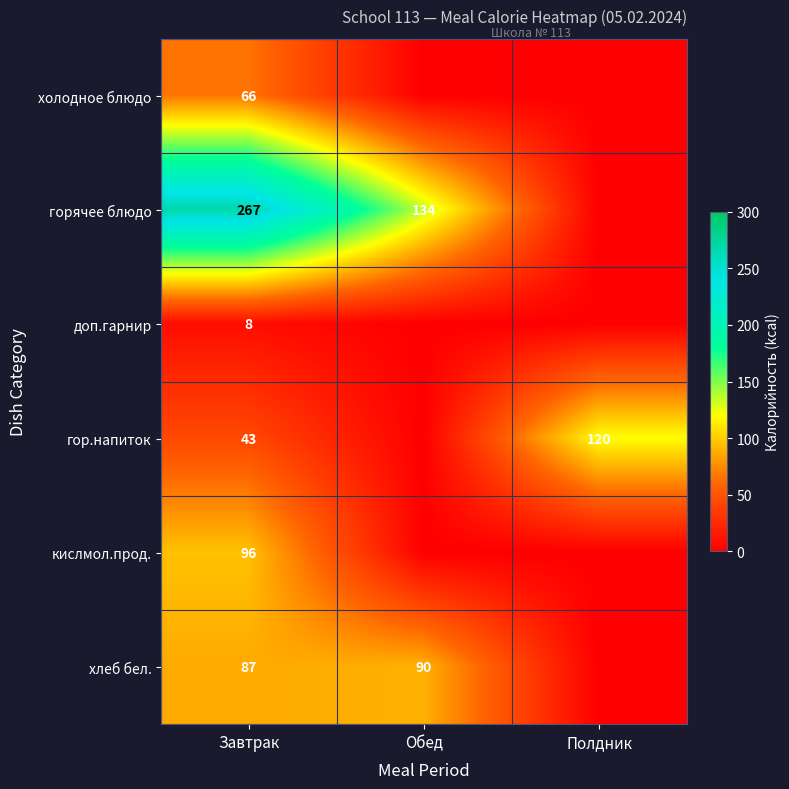

The value of доп.гарнир at Завтрак is 8. True or false?

True